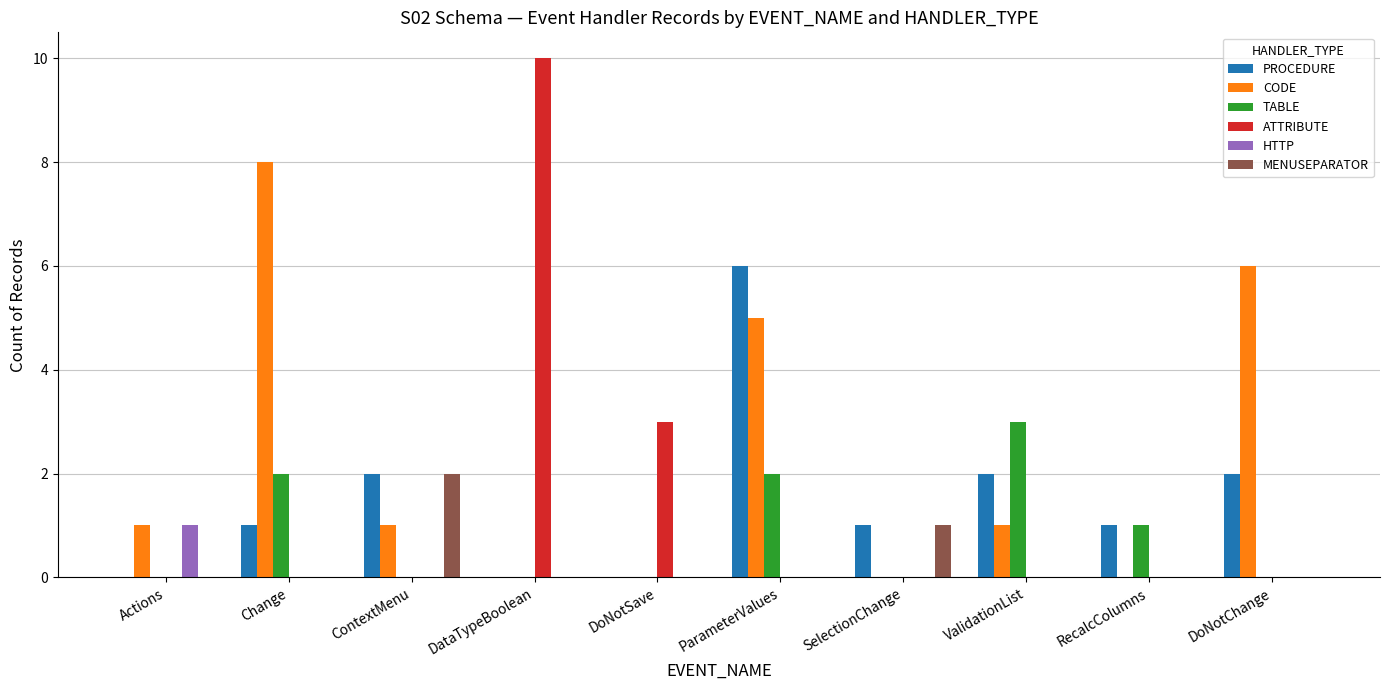

What is the maximum value for TABLE?

3